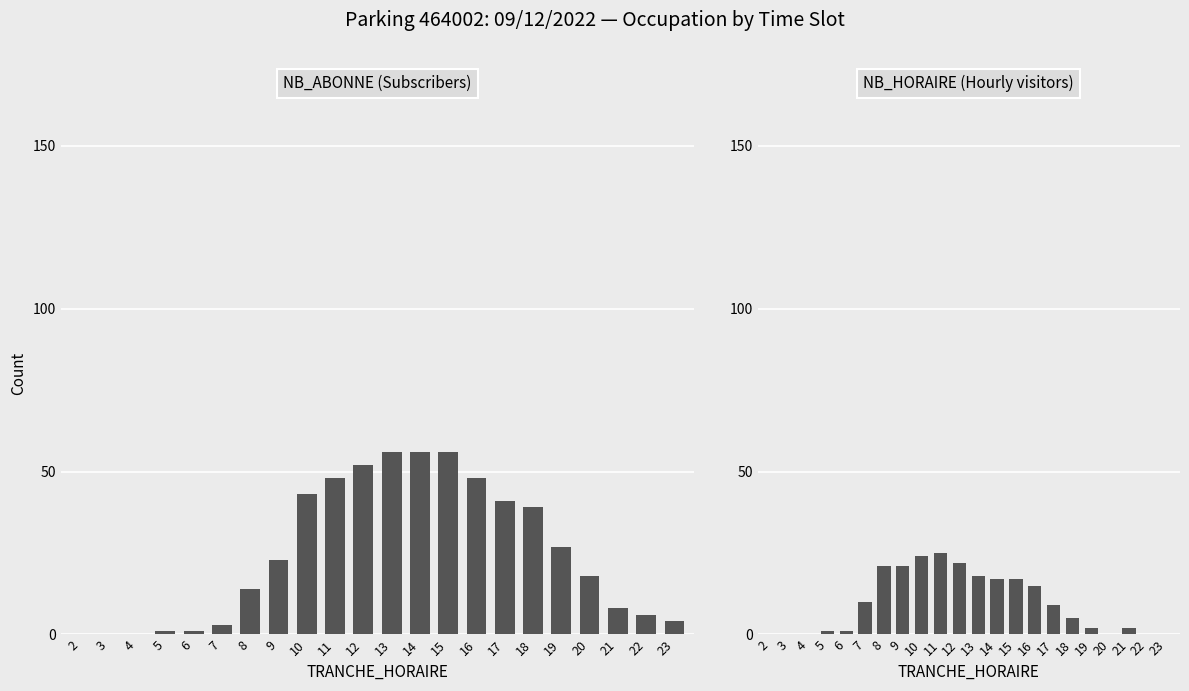

Reading left to right, transcribe all the data shown in this chart.

NB_ABONNE (Subscribers): 2=0	3=0	4=0	5=1	6=1	7=3	8=14	9=23	10=43	11=48	12=52	13=56	14=56	15=56	16=48	17=41	18=39	19=27	20=18	21=8	22=6	23=4
NB_HORAIRE (Hourly visitors): 2=0	3=0	4=0	5=1	6=1	7=10	8=21	9=21	10=24	11=25	12=22	13=18	14=17	15=17	16=15	17=9	18=5	19=2	20=0	21=2	22=0	23=0